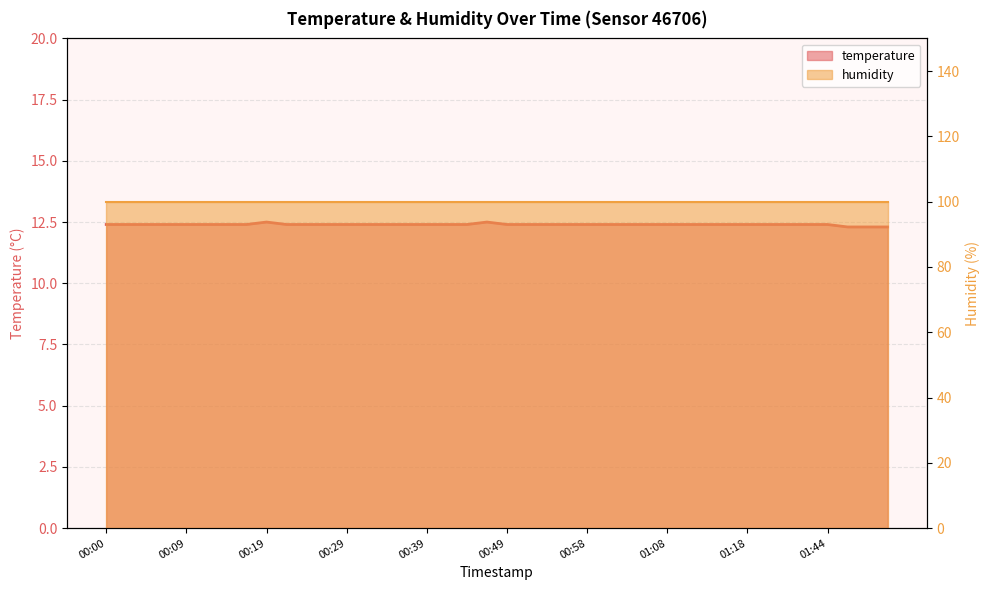

Approximately how many times larger is the value at 00:46 compared to 01:11?

1.0